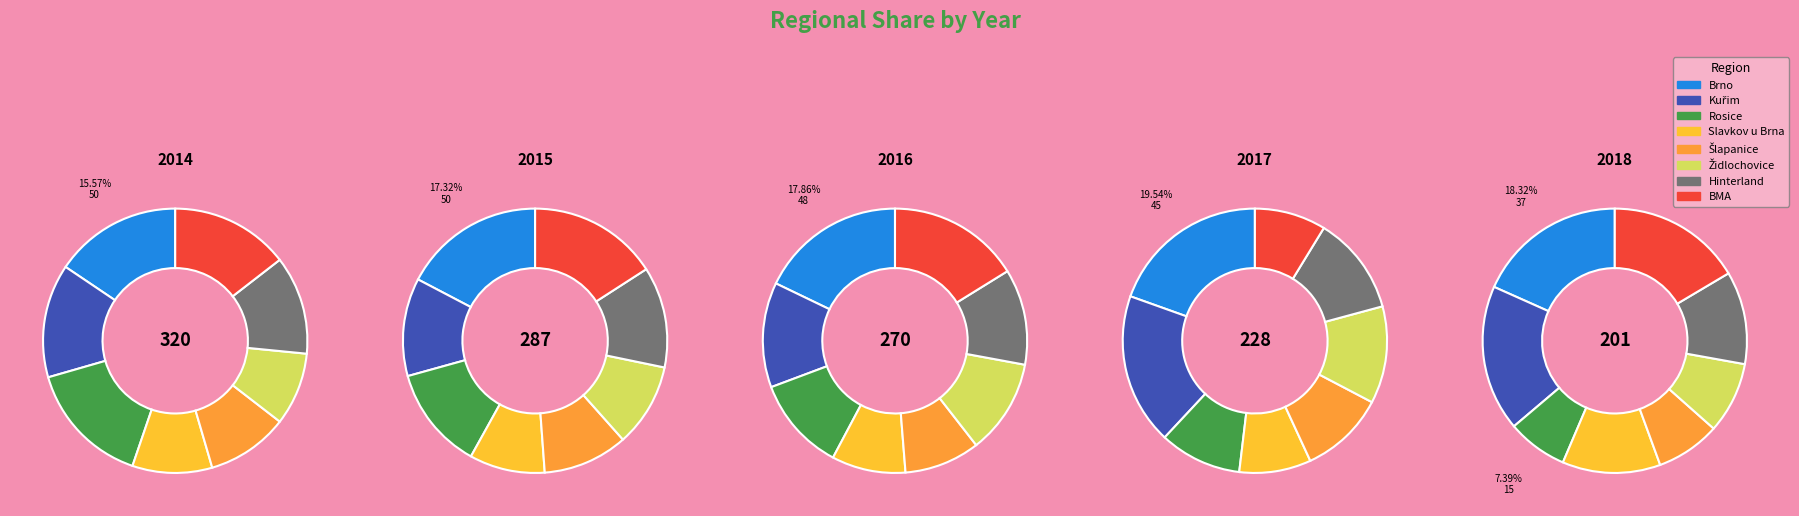

What percentage is the Rosice slice, to the nearest percent?

15%